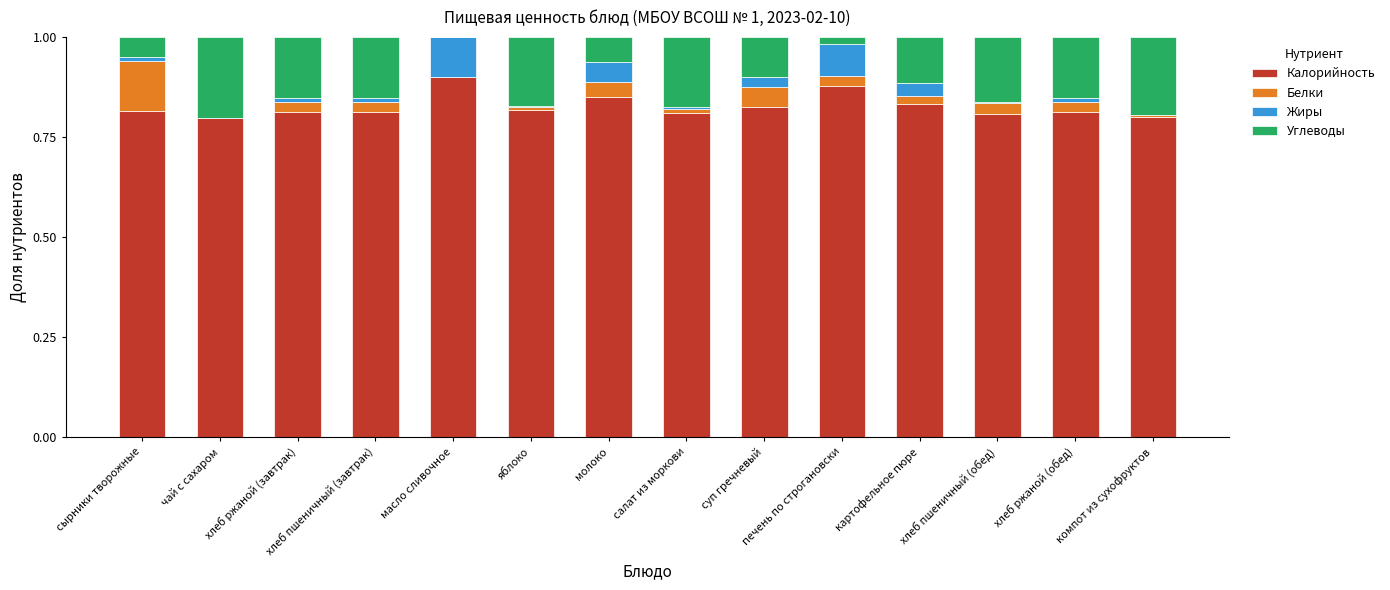

The value of Калорийность at чай с сахаром is 0.8. True or false?

True